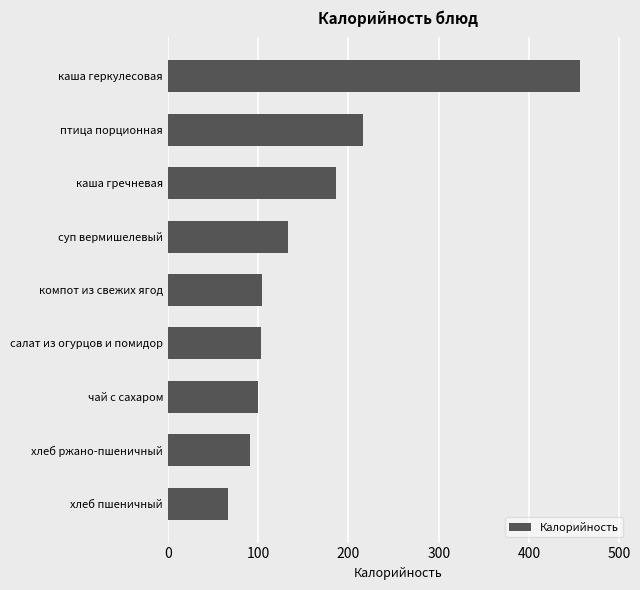

The value at компот из свежих ягод is 138. True or false?

False